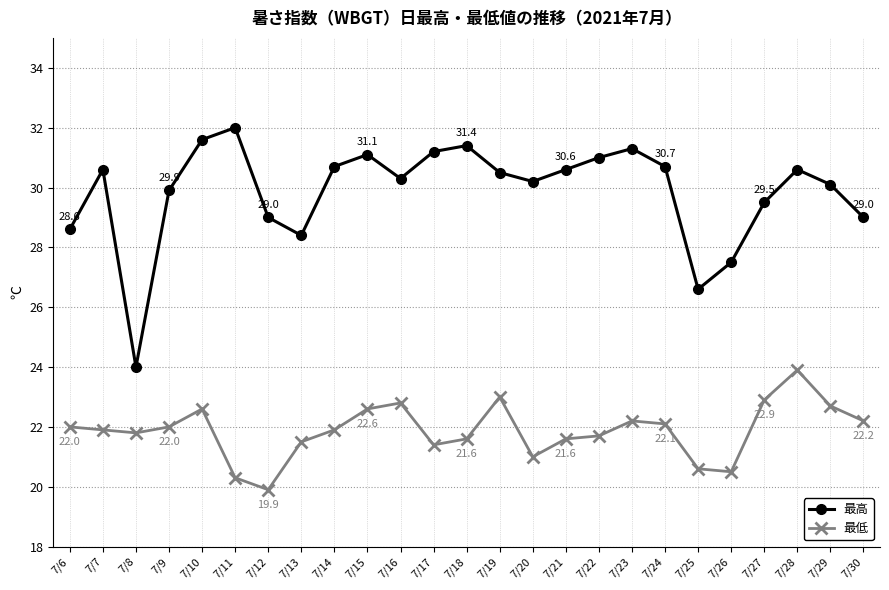

How many lines are shown in the chart?

2